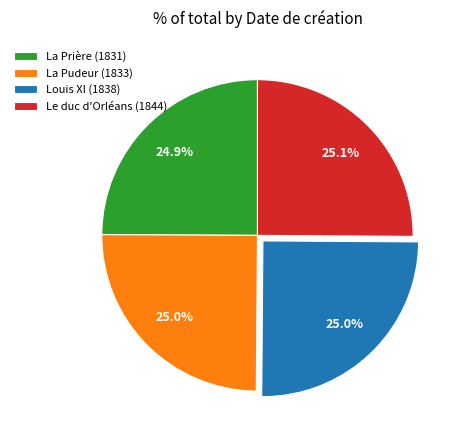

Is there any slice that represents more than half of the pie?

No